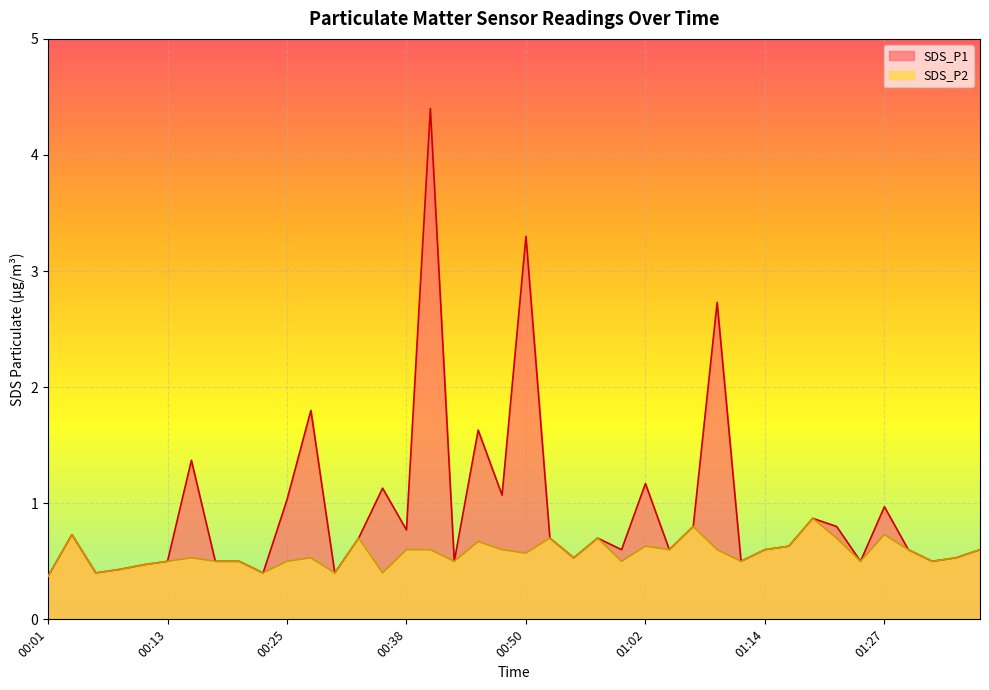

What is the label of the 5th point from the right?

01:27